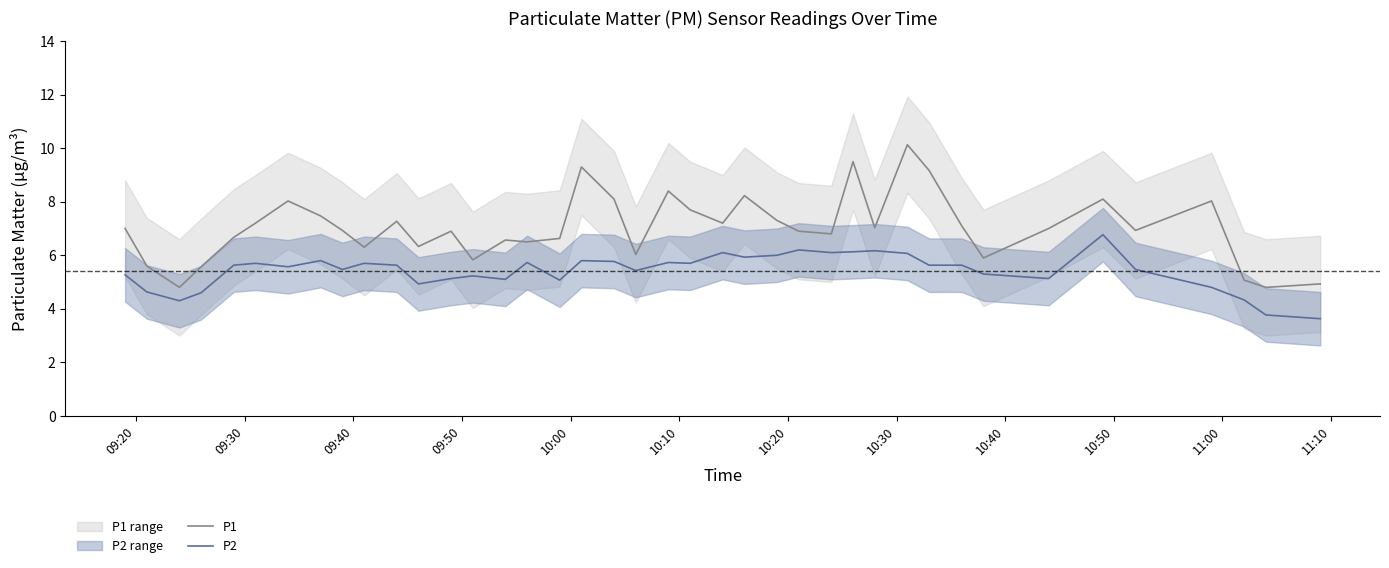

What is the minimum value for P1?

4.8